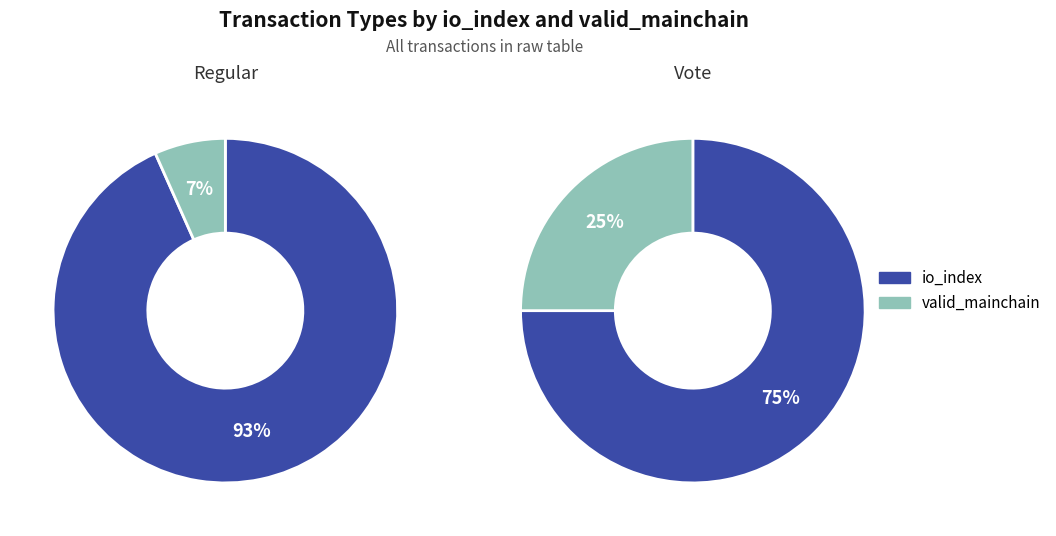

Count the number of slices in the pie.

2